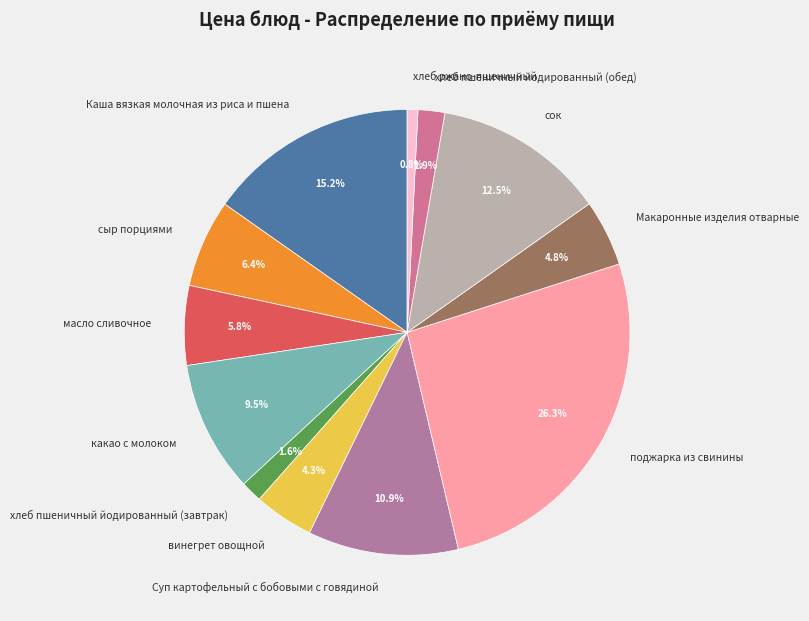

What is the smallest slice in the pie chart?

хлеб ржано-пшеничный